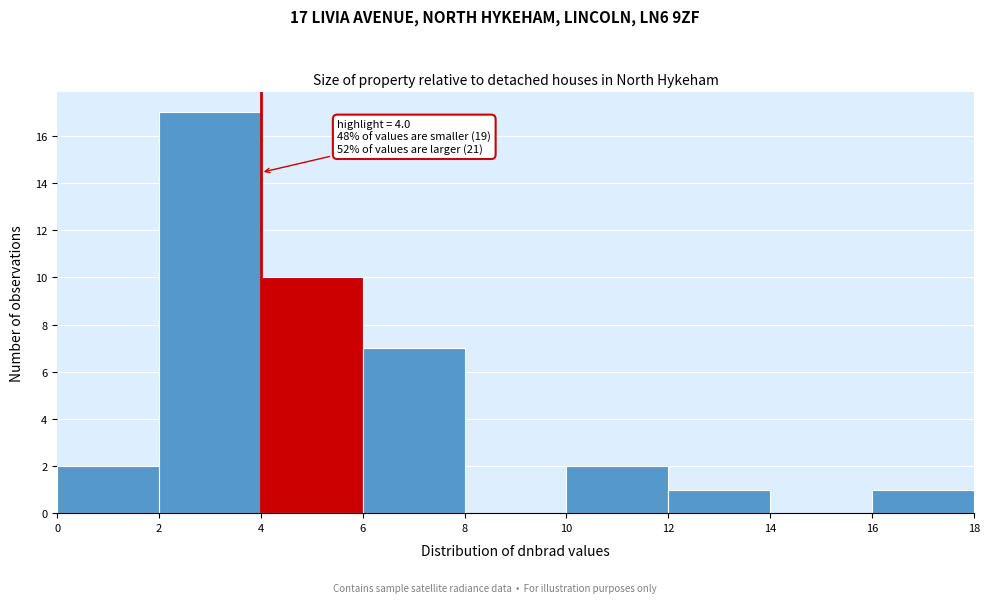

Over which range of the x-axis is the bar tallest?

2 to 4